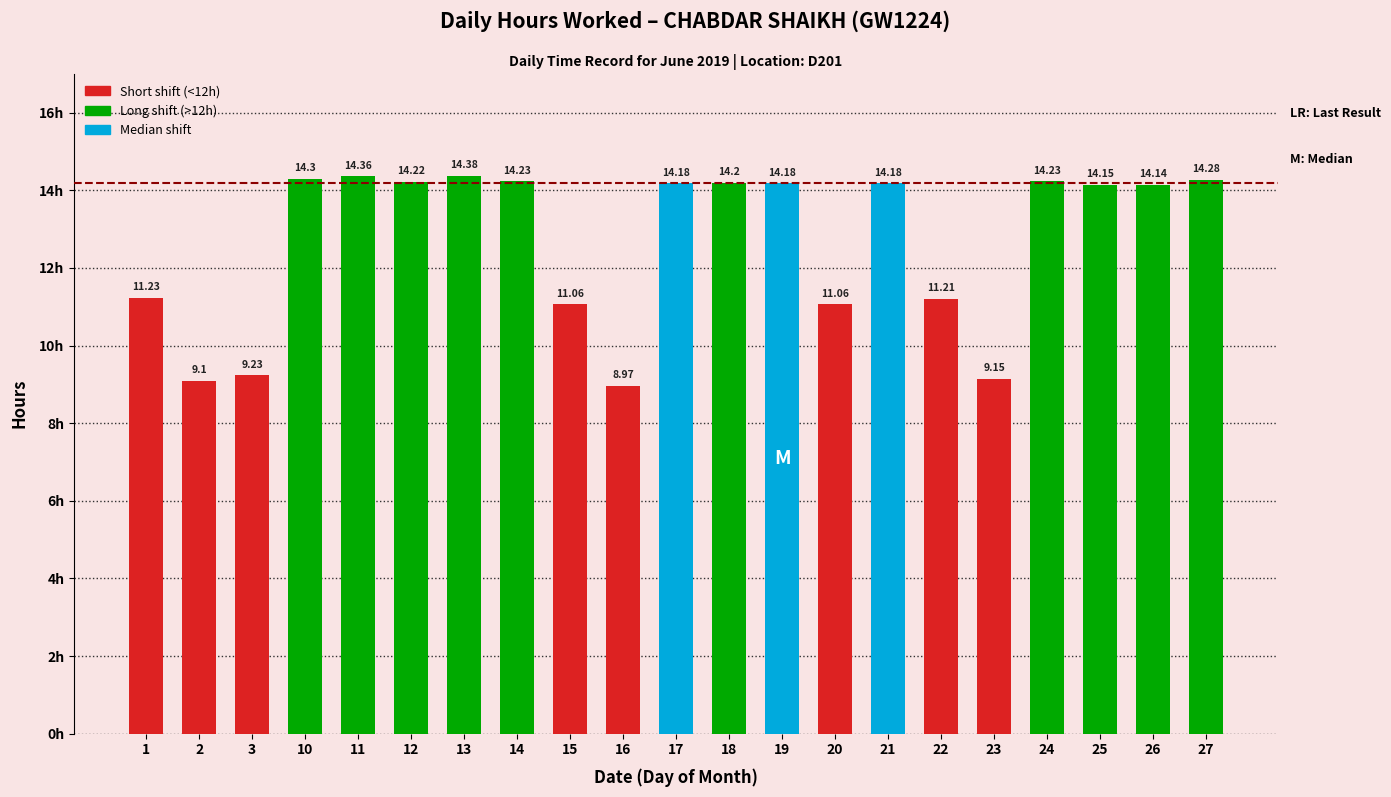

Which label corresponds to the smallest value in the chart?

16